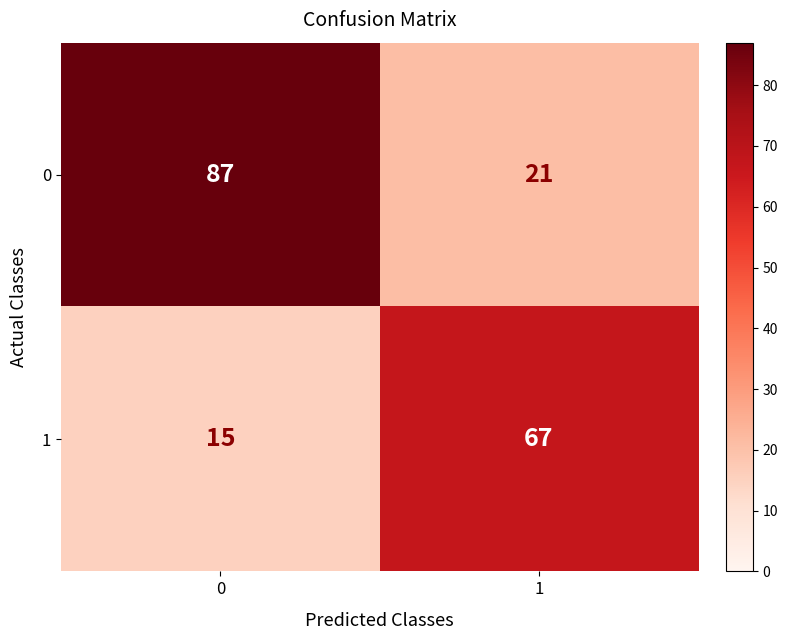

Which series has the largest total across all categories?

0